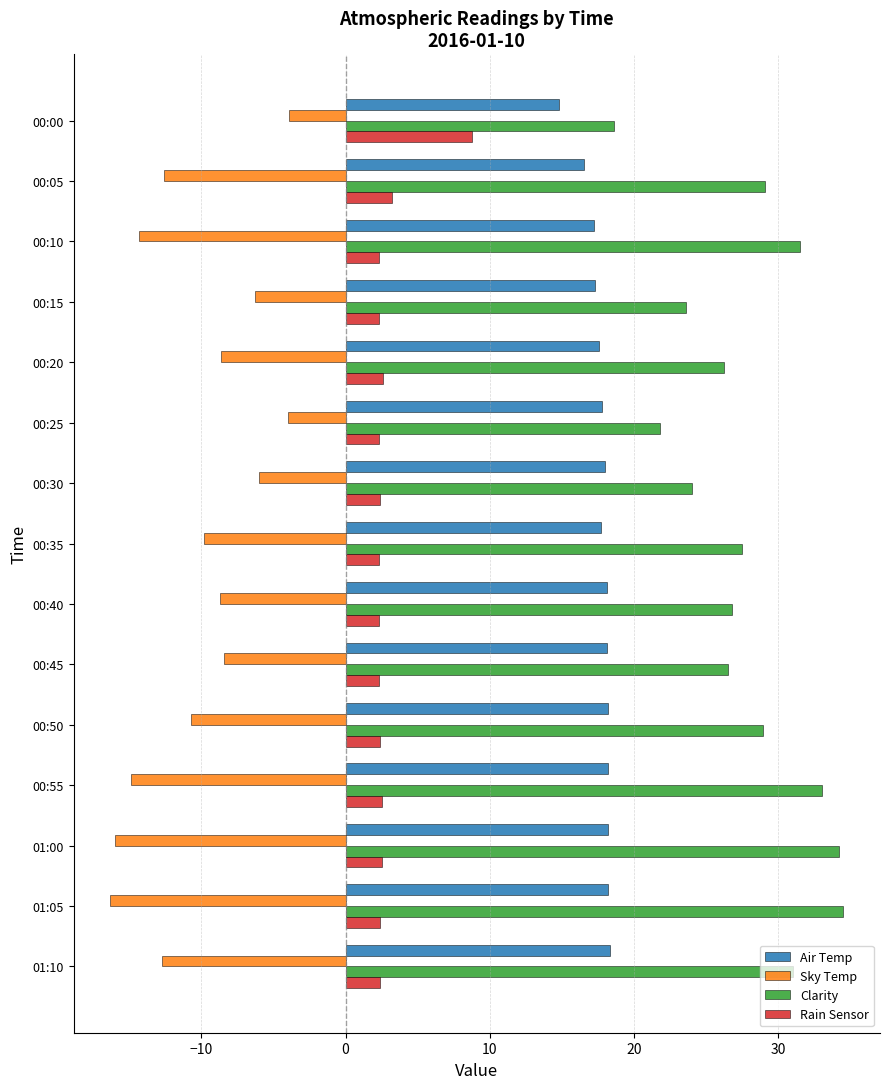

What is the total value across all series at 00:15?

36.9